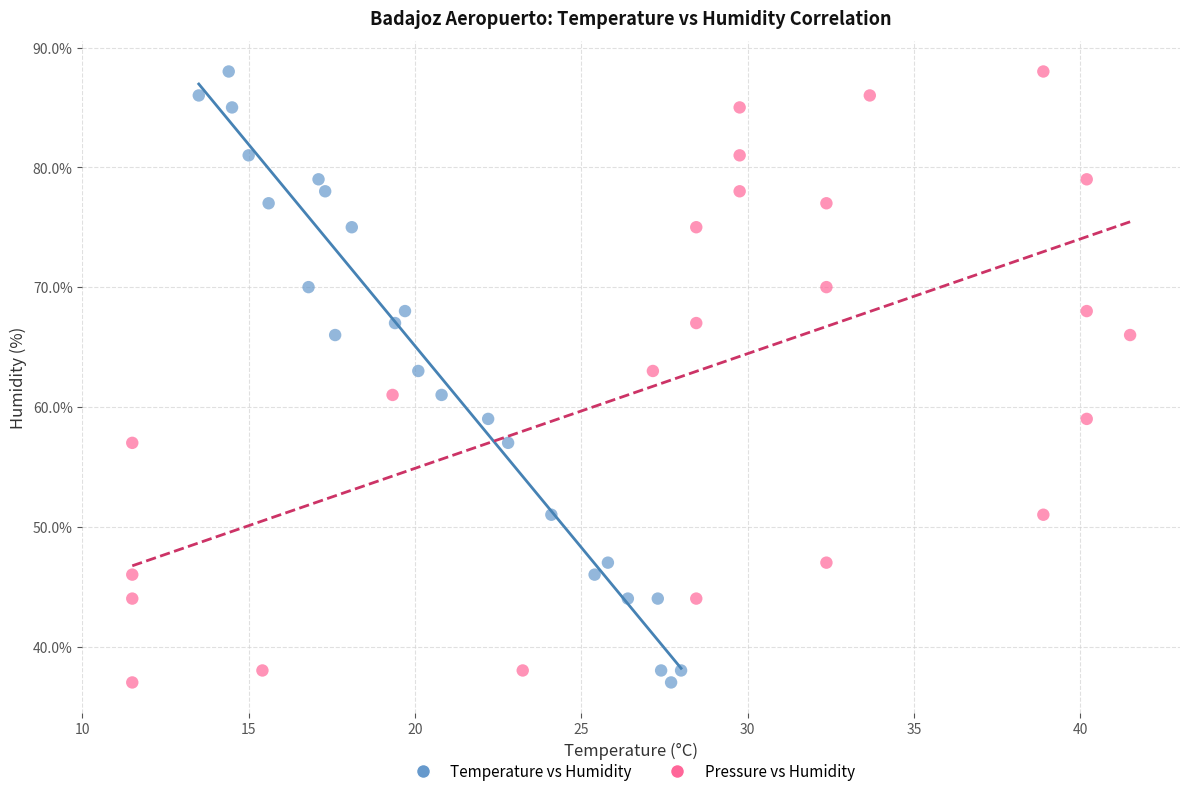

What are all the series names shown in the legend?

Temperature vs Humidity, Pressure vs Humidity